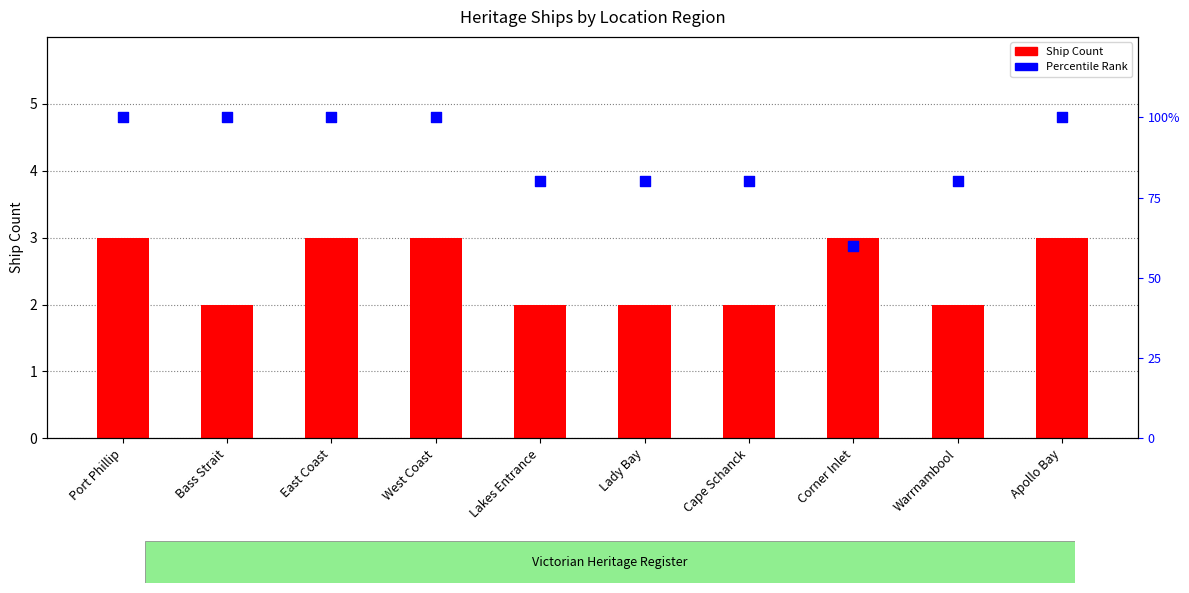

Is the value of Ship Count at Apollo Bay greater than the value of Percentile Rank at West Coast?

No